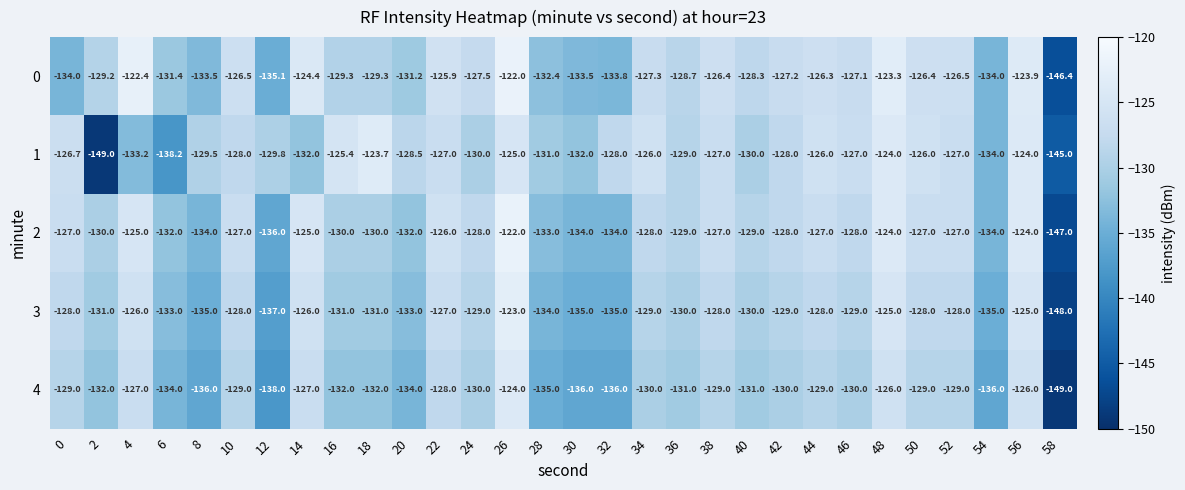

What is the smallest value displayed?

-149.0